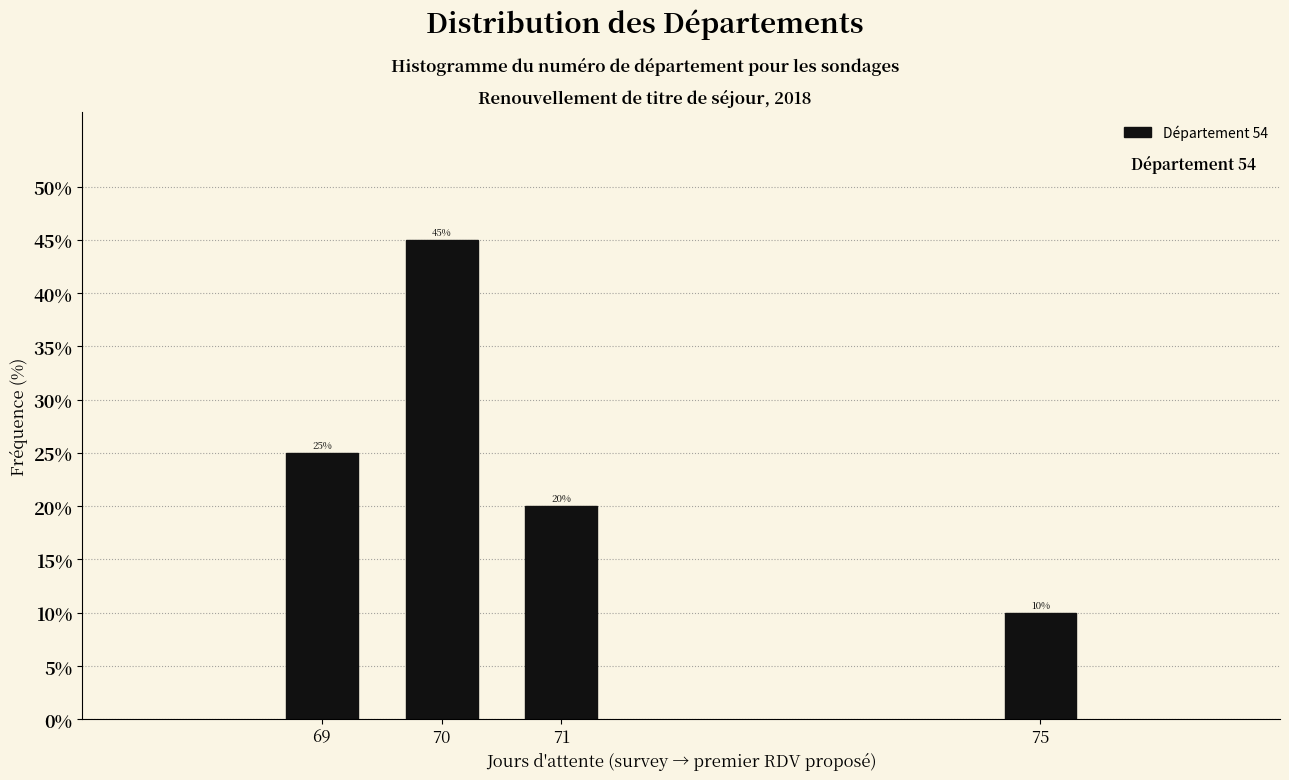

Reading left to right, what are all the values shown in this chart?

69=25	70=45	71=20	75=10